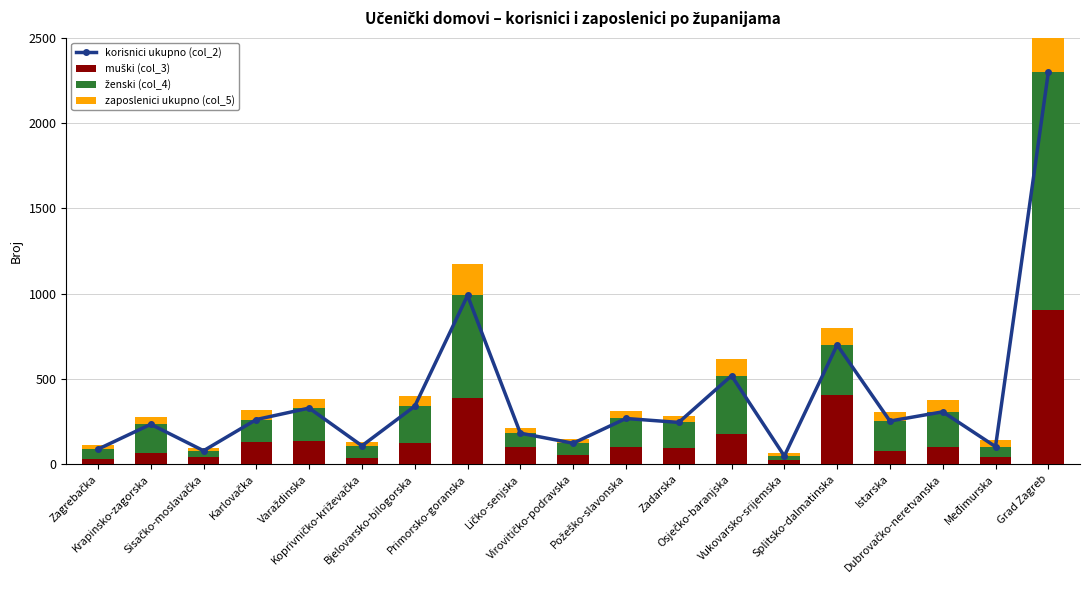

What is the highest value of the muški (col_3) series?

906